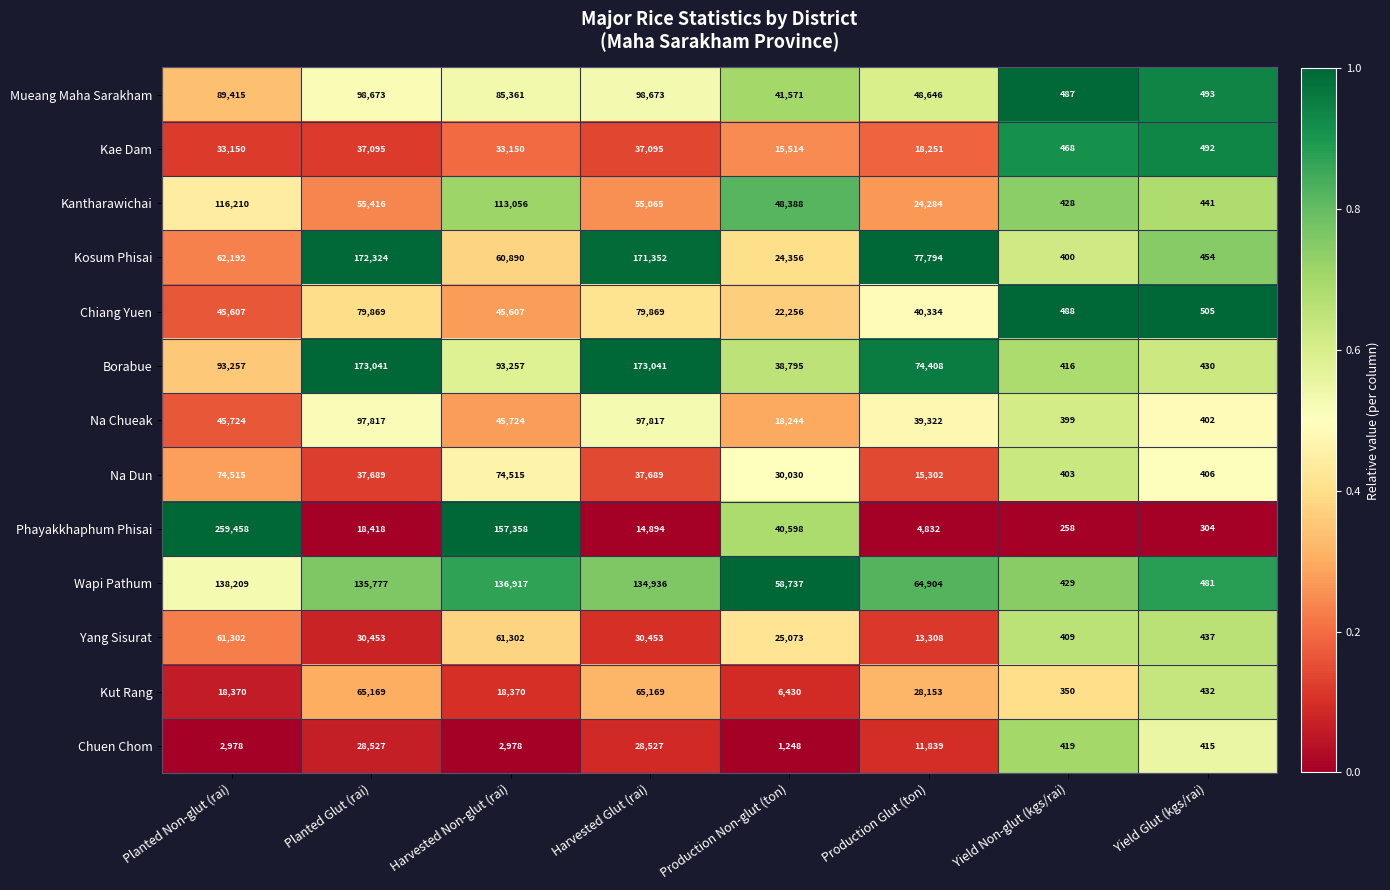

What is the spread (max minus min) of values at Yield Non-glut (kgs/rai)?

230